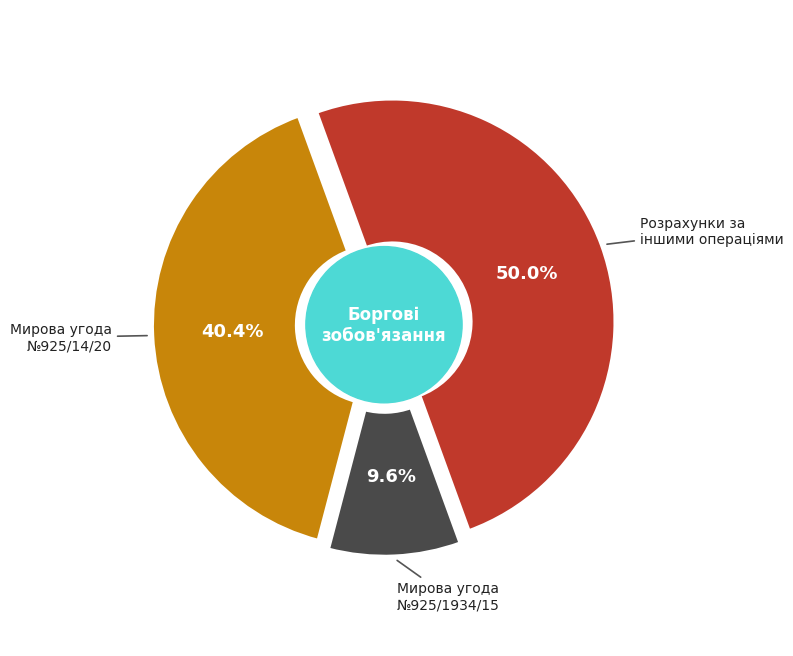

Does any single category account for the majority?

No